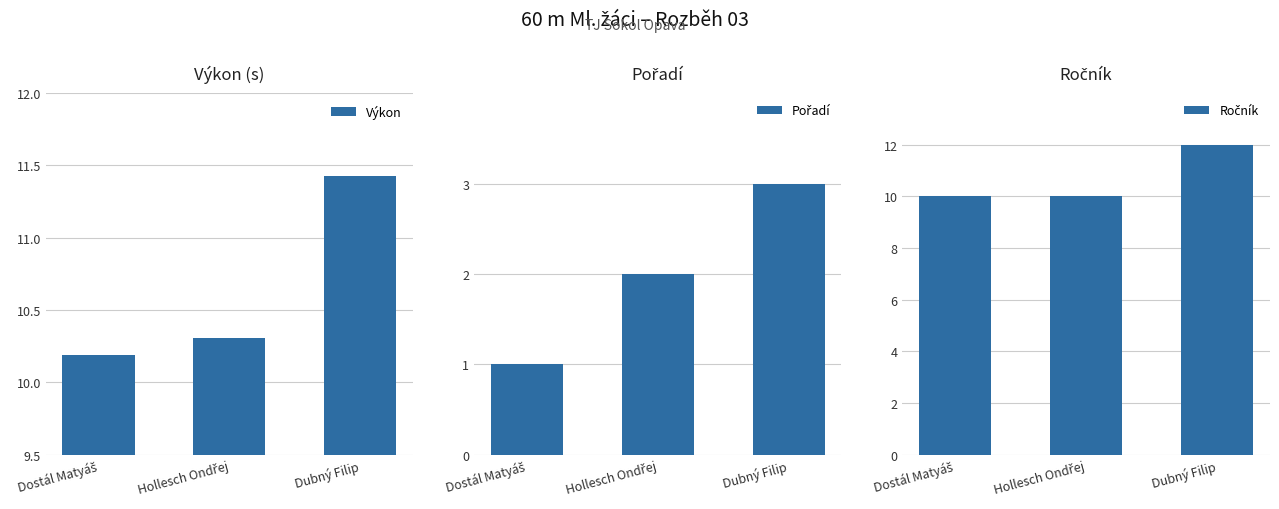

Is the value of Pořadí at Hollesch Ondřej greater than the value of Výkon at Dostál Matyáš?

No